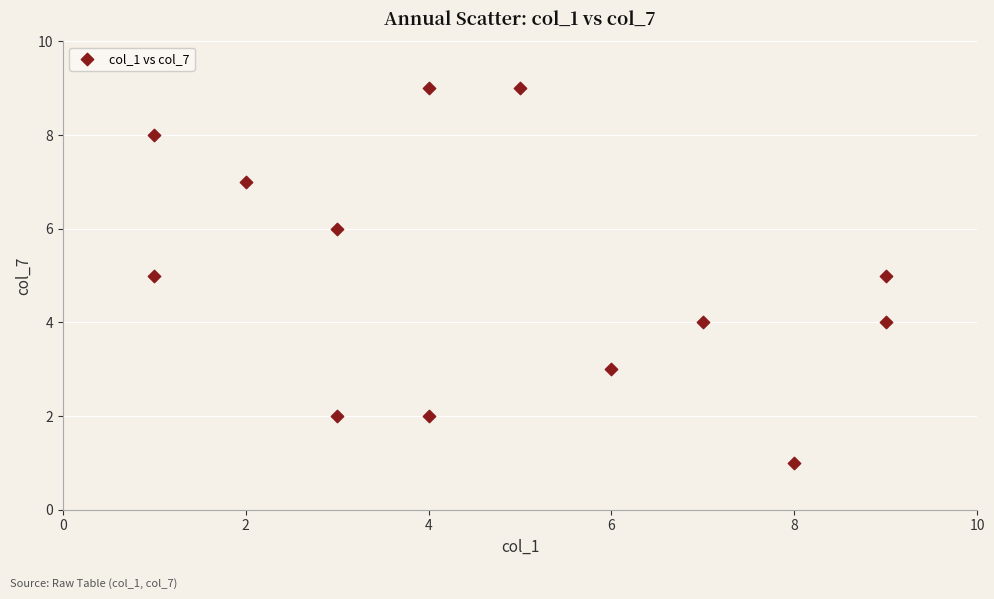

What is the range of Y values (max minus min)?

8